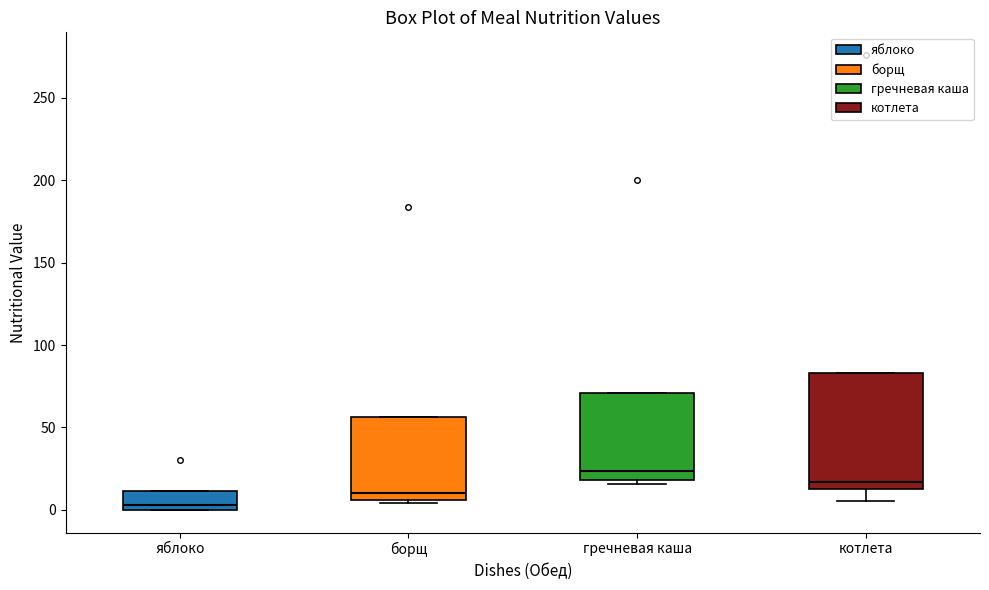

Which box's median line is the lowest?

яблоко